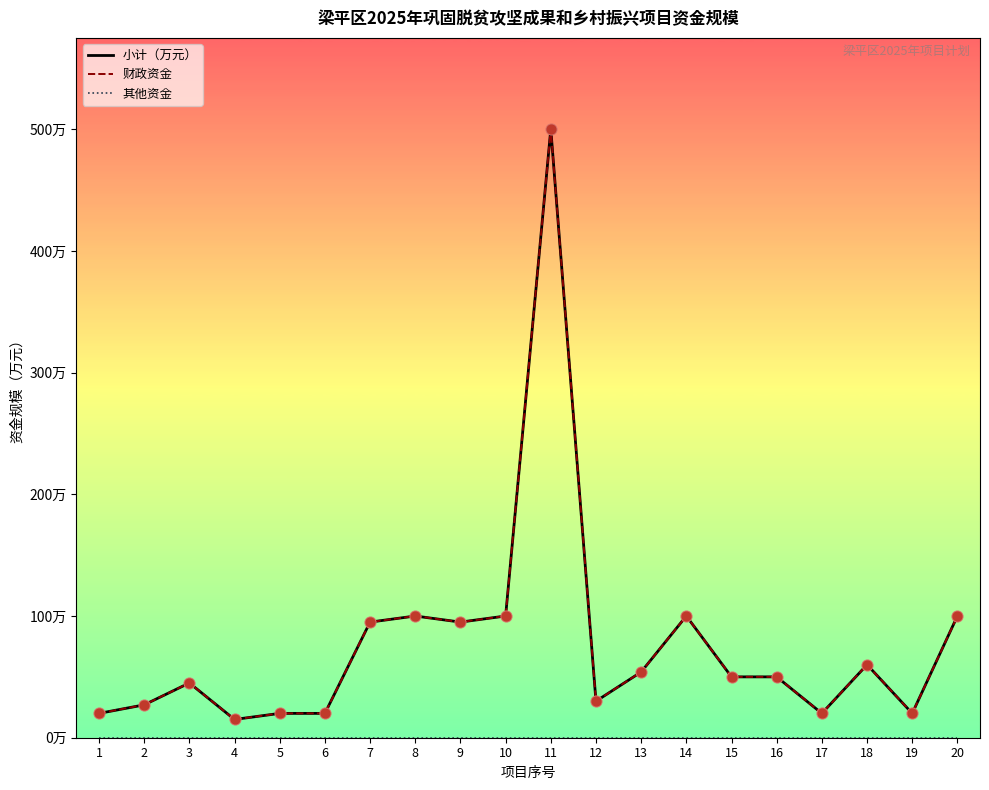

Does the chart have visible grid lines?

No